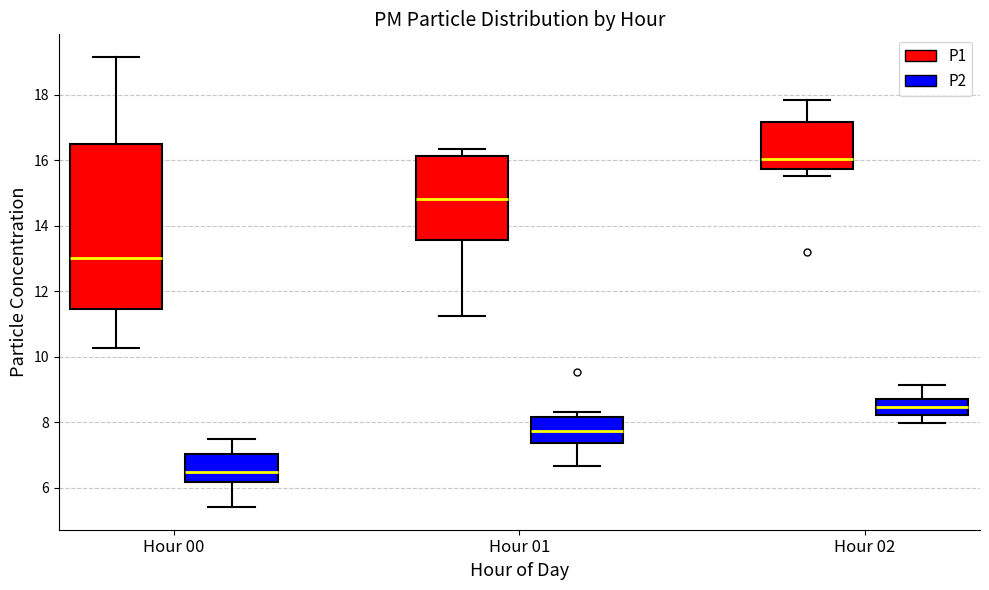

Which box is the tallest, from its lower edge to its upper edge?

Hour 00 (P1)